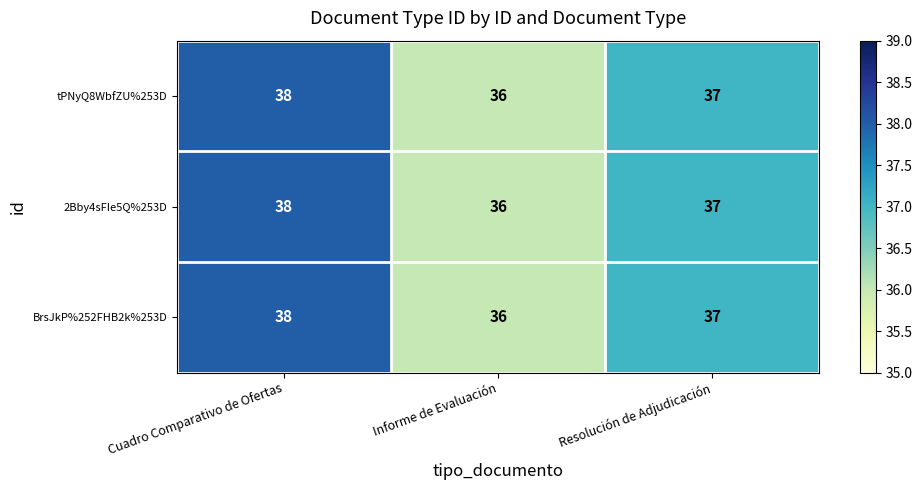

What is the smallest value displayed?

36